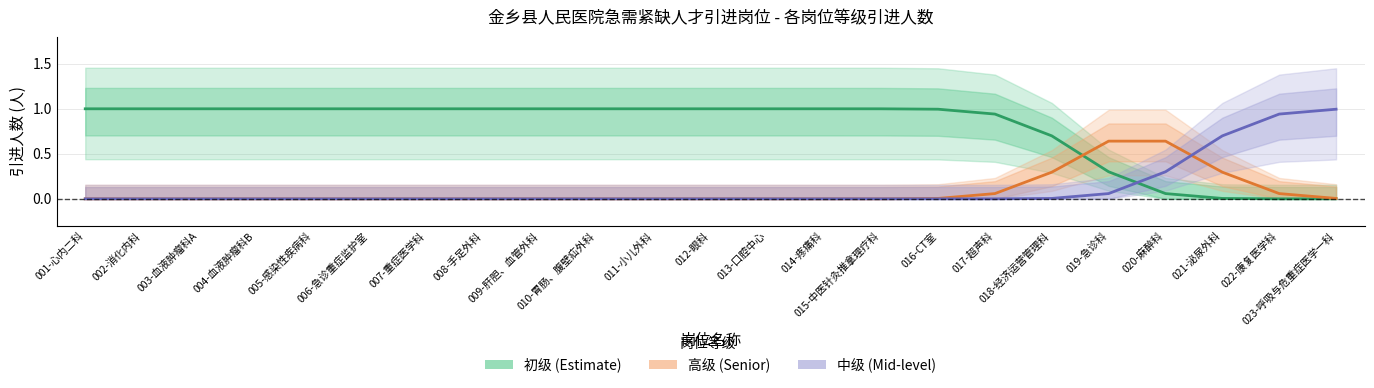

Is it true that 高级 equals 0.0 at 005-感染性疾病科?

True